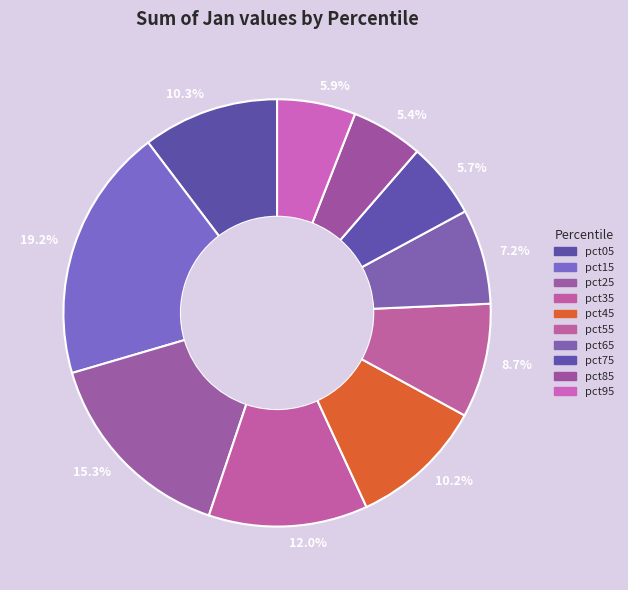

How much of the chart is everything except 12.0%?

88.0%